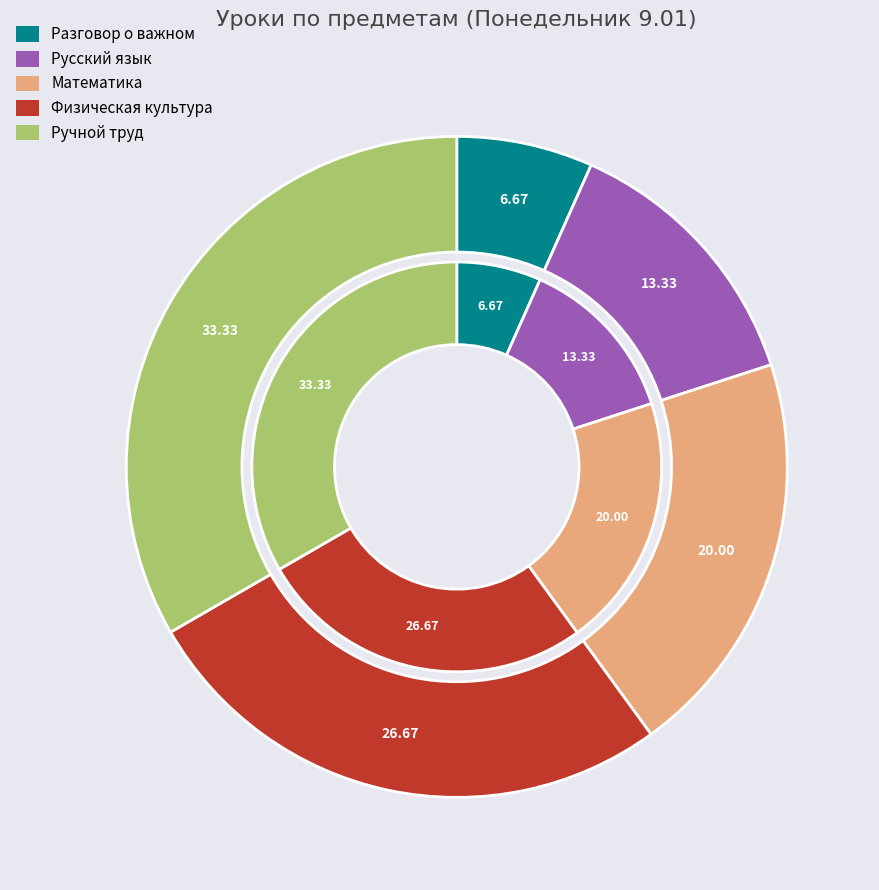

Is it true that Ручной труд is 33% of the pie?

True